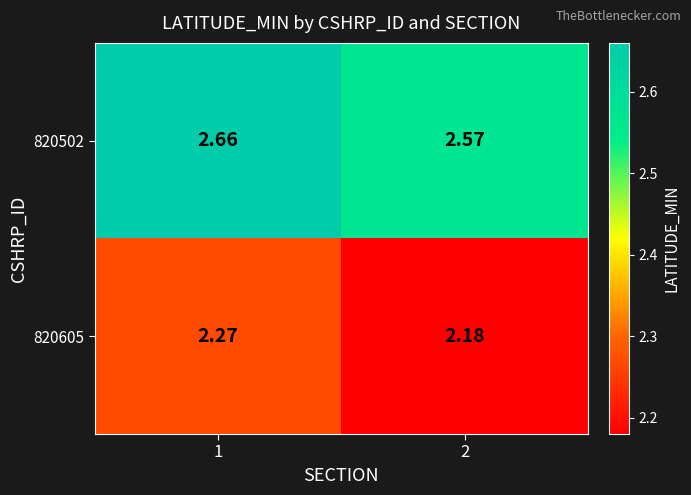

Reading left to right, list all the values displayed in this chart.

820502: 1=2.7	2=2.6
820605: 1=2.3	2=2.2